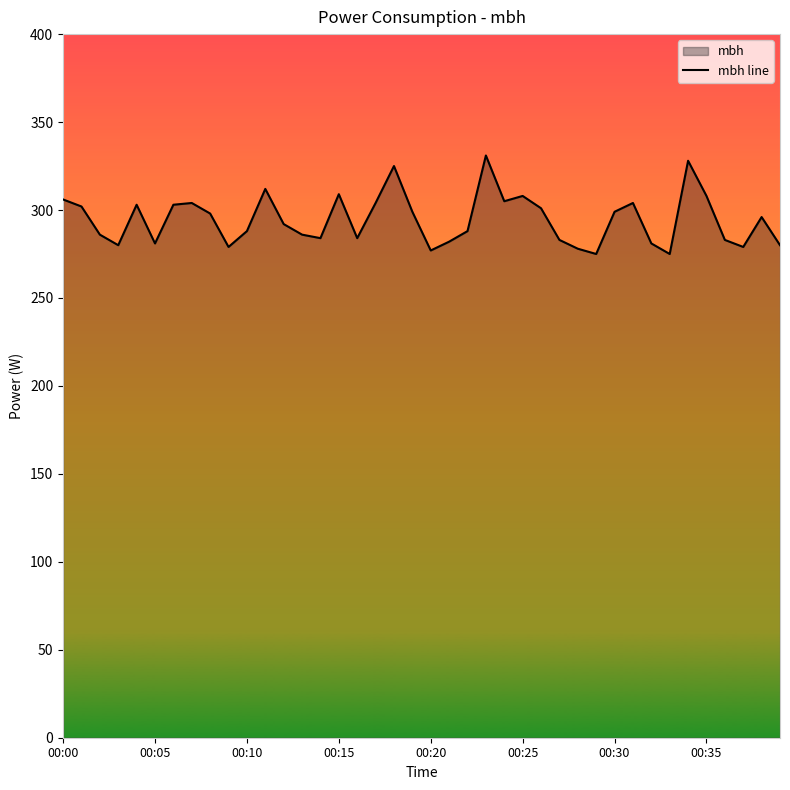

How many values exceed 296?

19